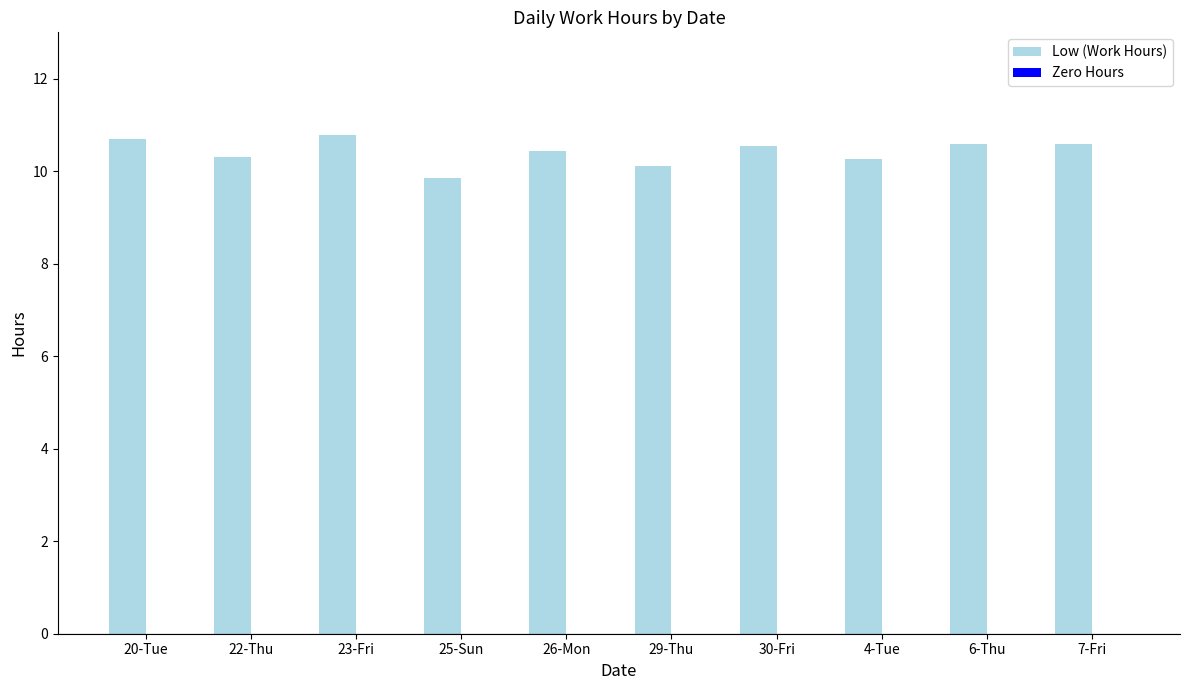

What is the average value?

10.4